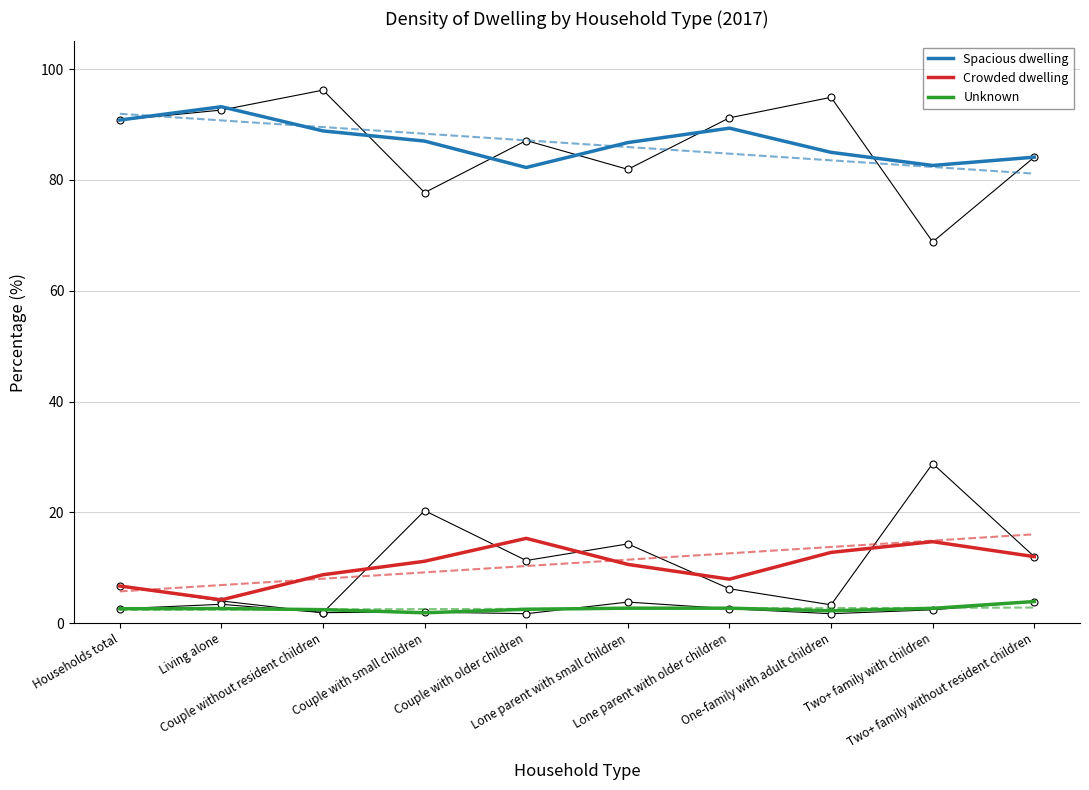

Where is the first local minimum for Unknown?

Couple with small children